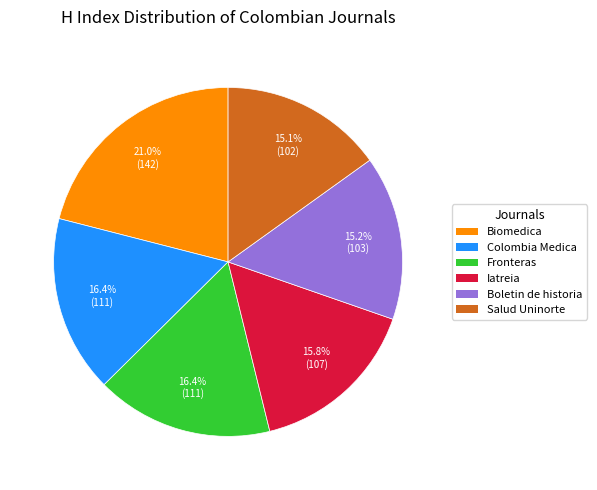

Count the number of slices in the pie.

6